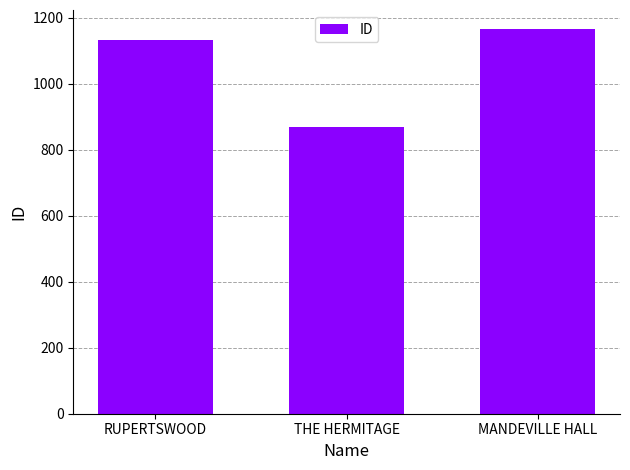

What position from the left is RUPERTSWOOD?

1